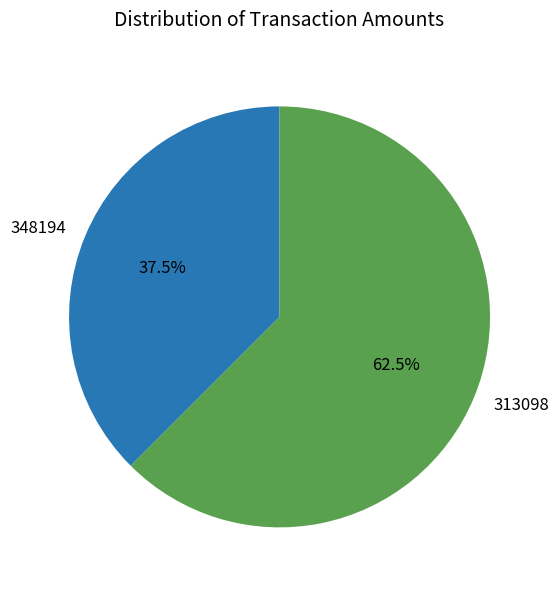

Which has a higher value, 348194 or 313098?

313098